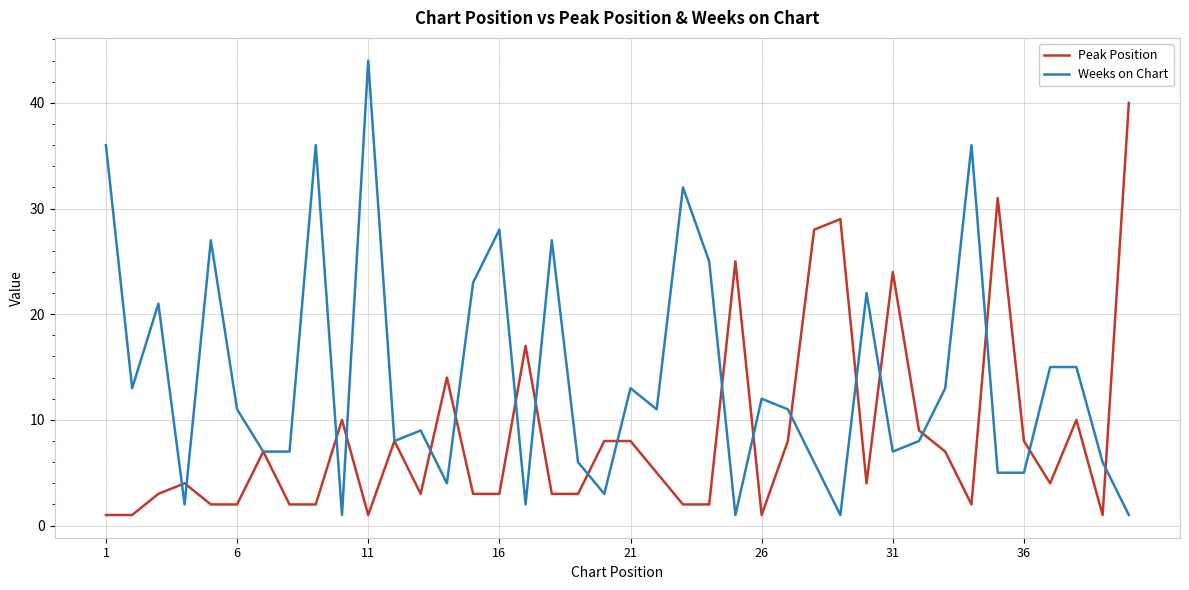

What is the greatest value displayed?

44